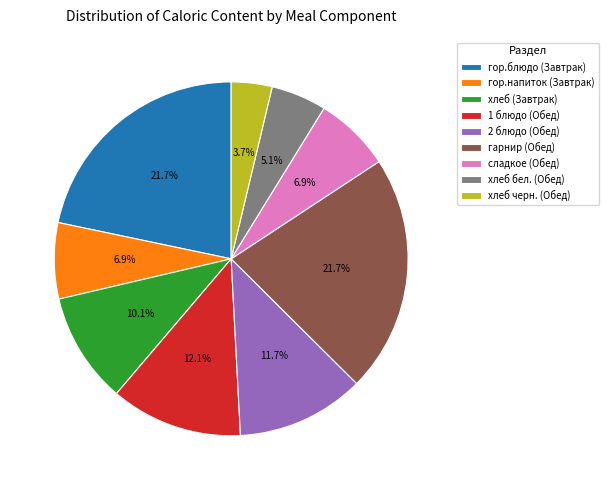

The хлеб бел. (Обед) slice represents 5% of the pie. True or false?

True